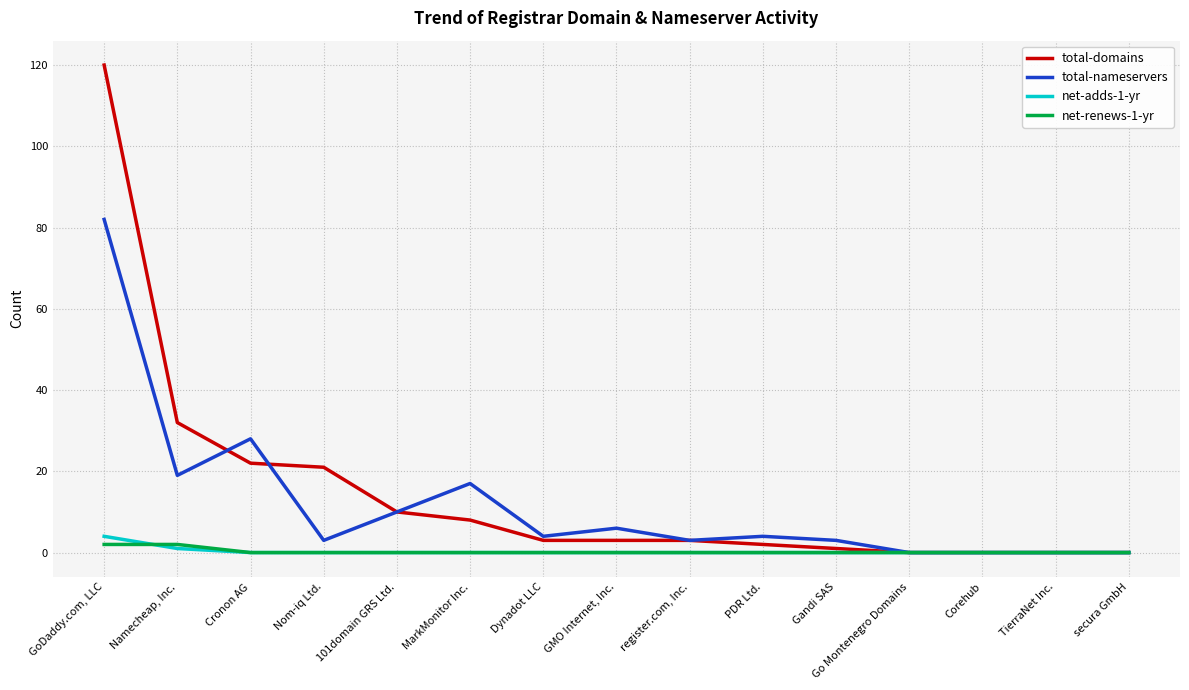

True or false: total-nameservers has more than 1 points higher than both neighbors.

True